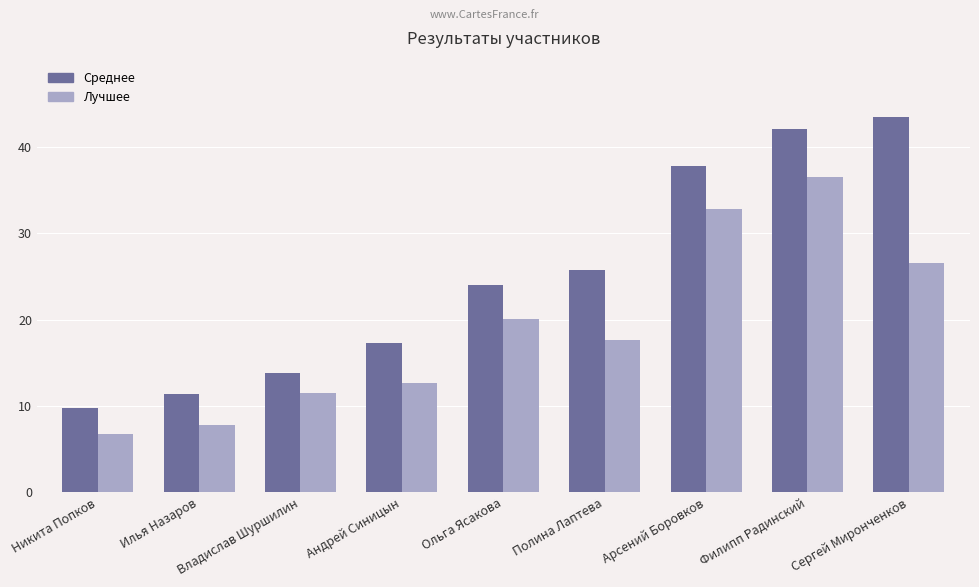

Which series changed the most between Андрей Синицын and Арсений Боровков?

Среднее